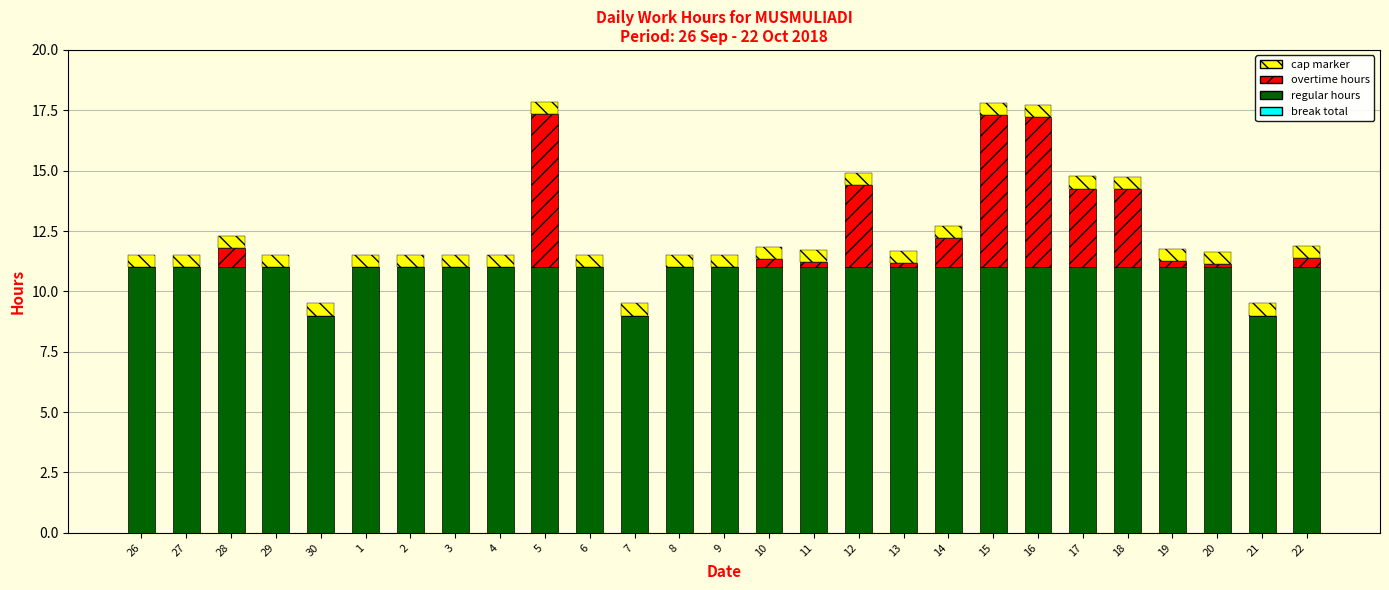

The regular hours series shows 11.0 at 15. True or false?

True